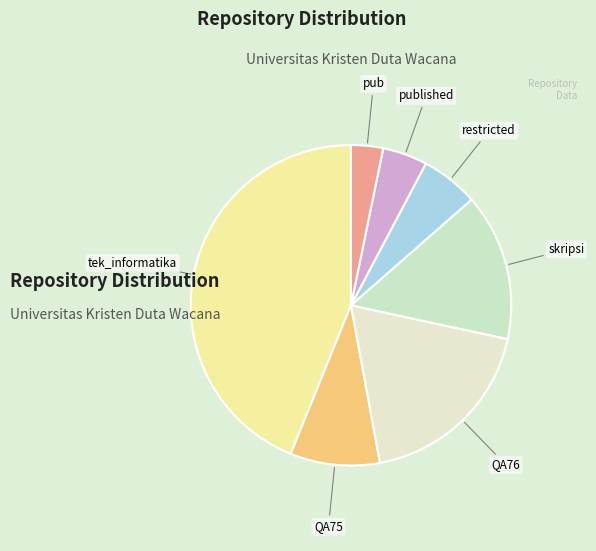

What is the largest slice in the pie chart?

tek_informatika